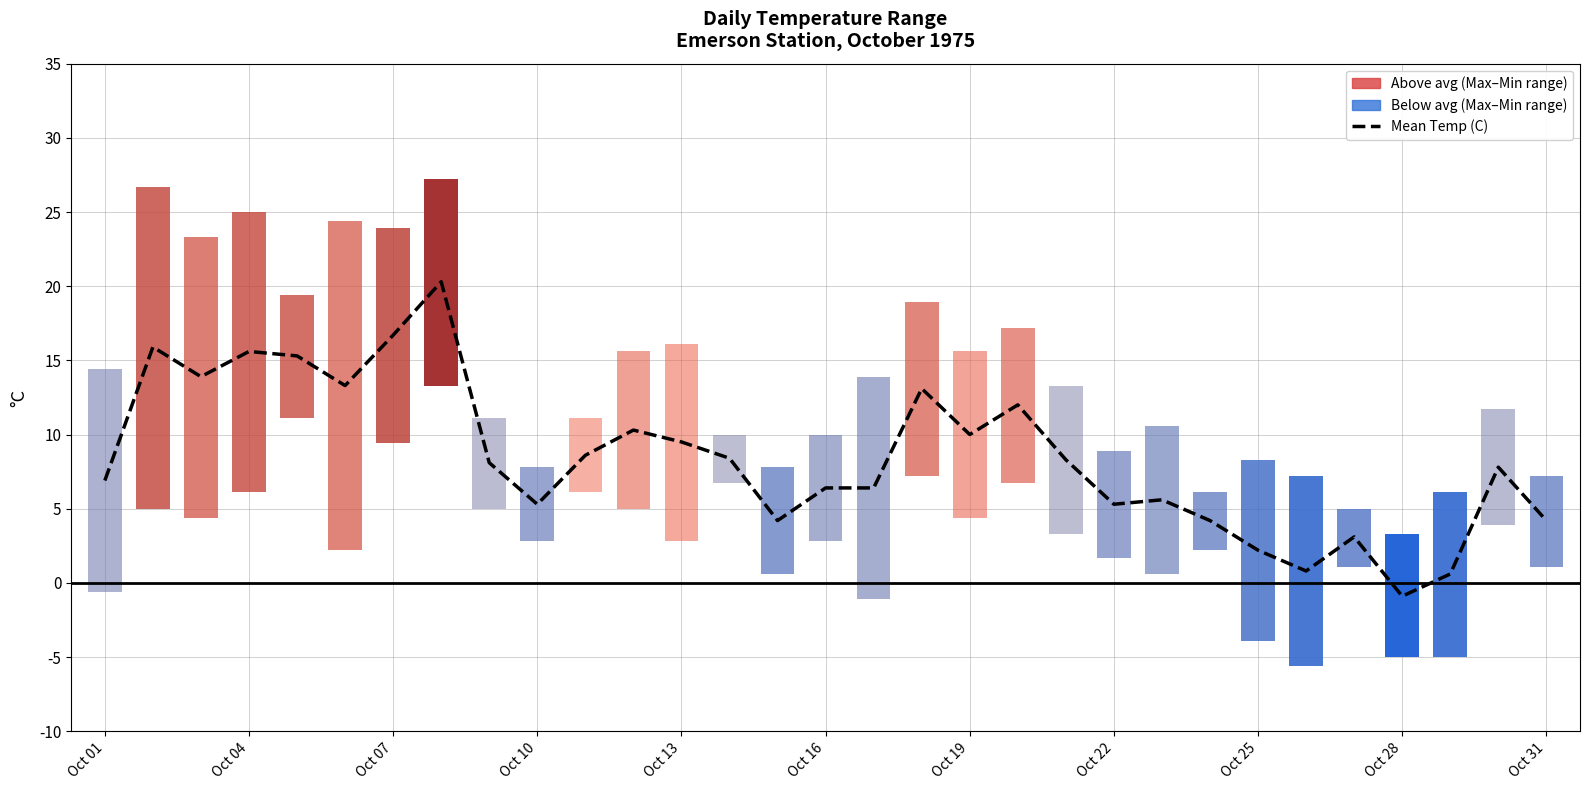

The chart shows a value of 8.5 at 16. True or false?

False